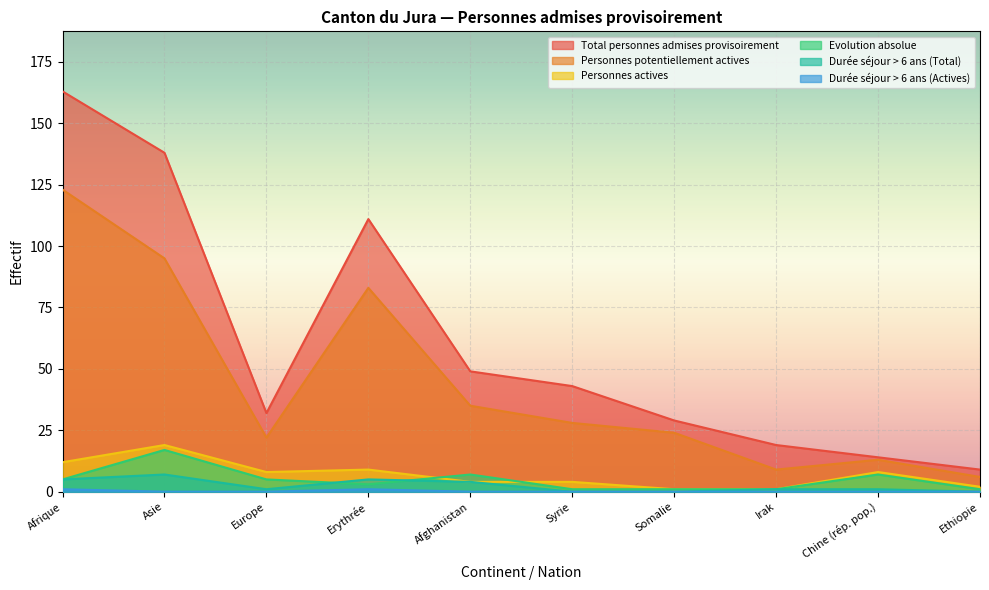

How many data points does each series have?

10